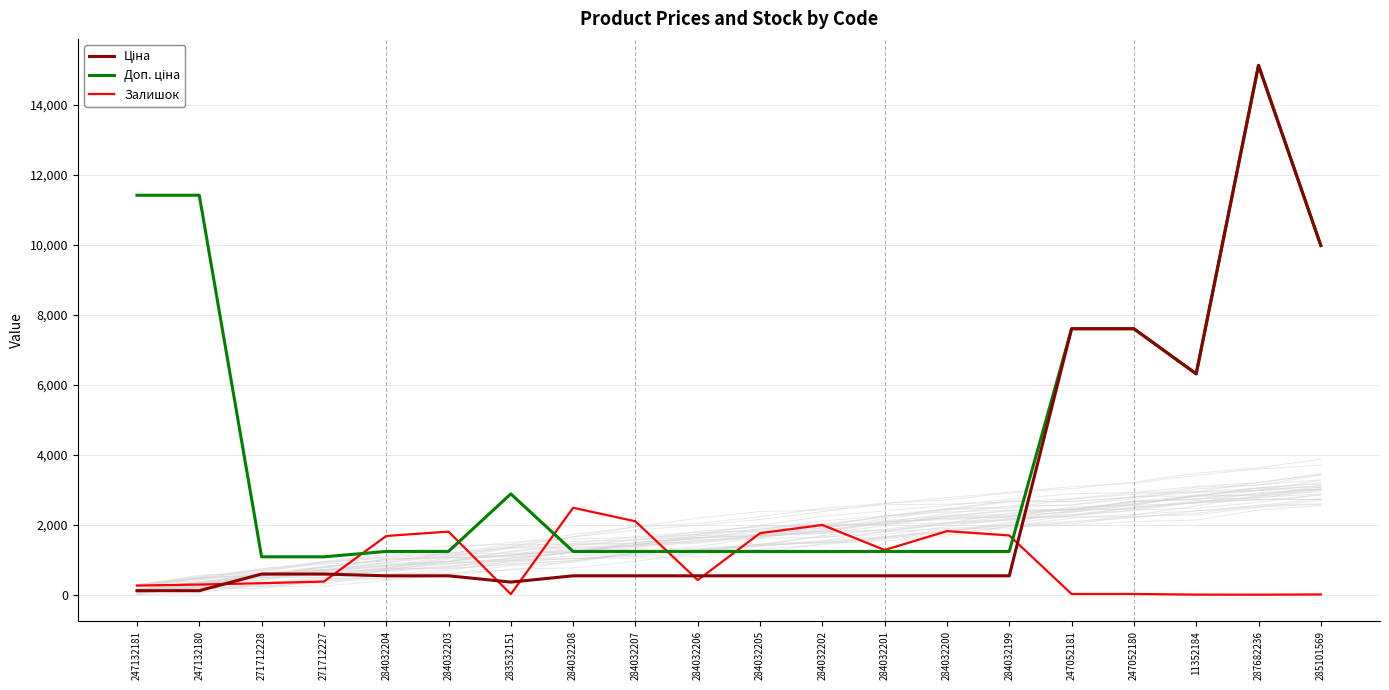

What is the maximum value shown in the chart?

15120.0